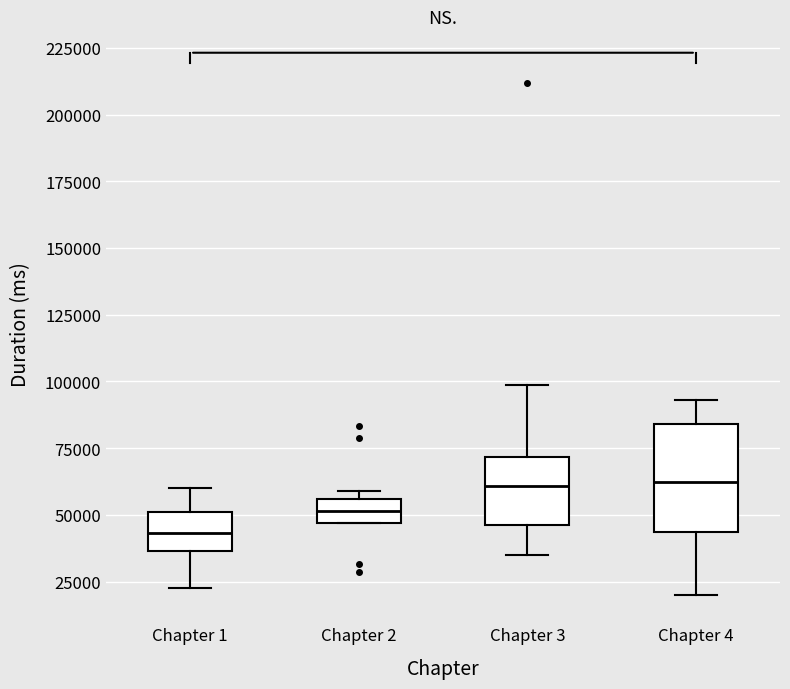

Which box has the lowest median line?

Chapter 1